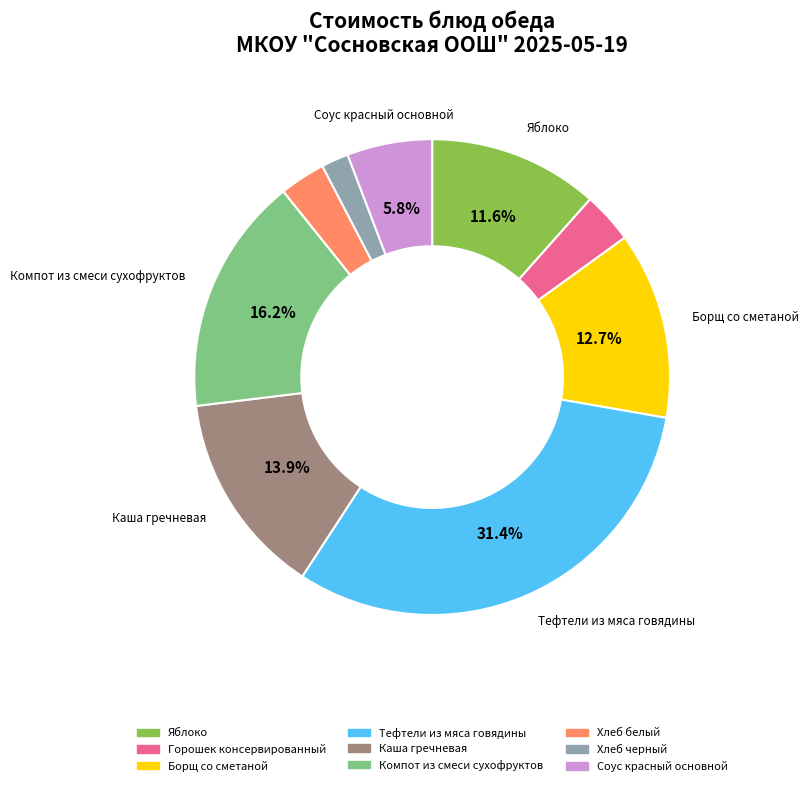

To the nearest percent, what is the average slice percentage?

11%